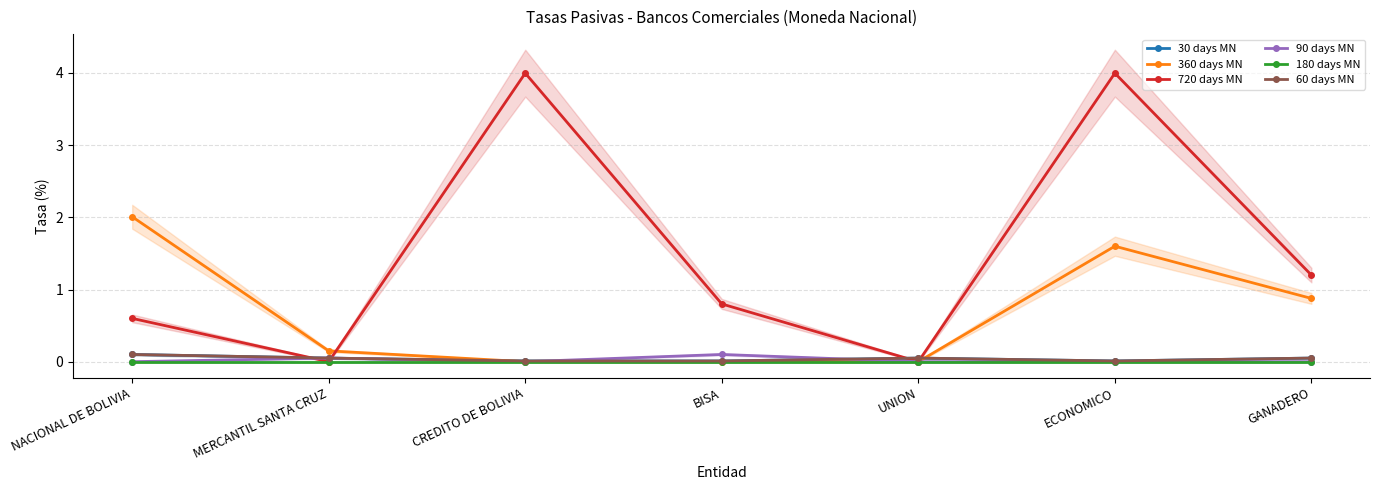

What is the highest value of the 720 days MN series?

4.0